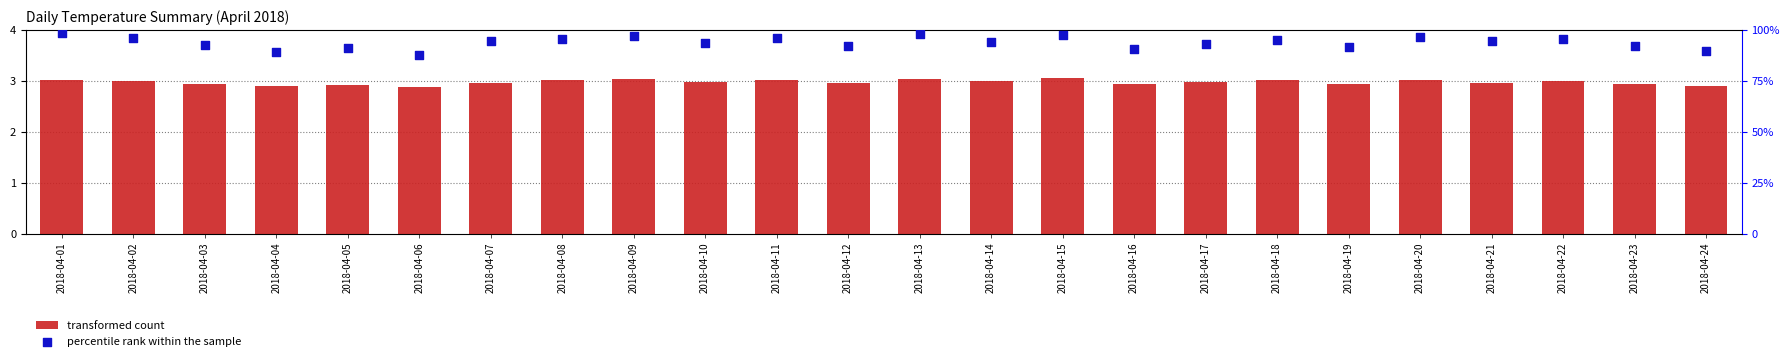

Is the value of transformed count at 2018-04-15 greater than the value of percentile rank within the sample at 2018-04-05?

No